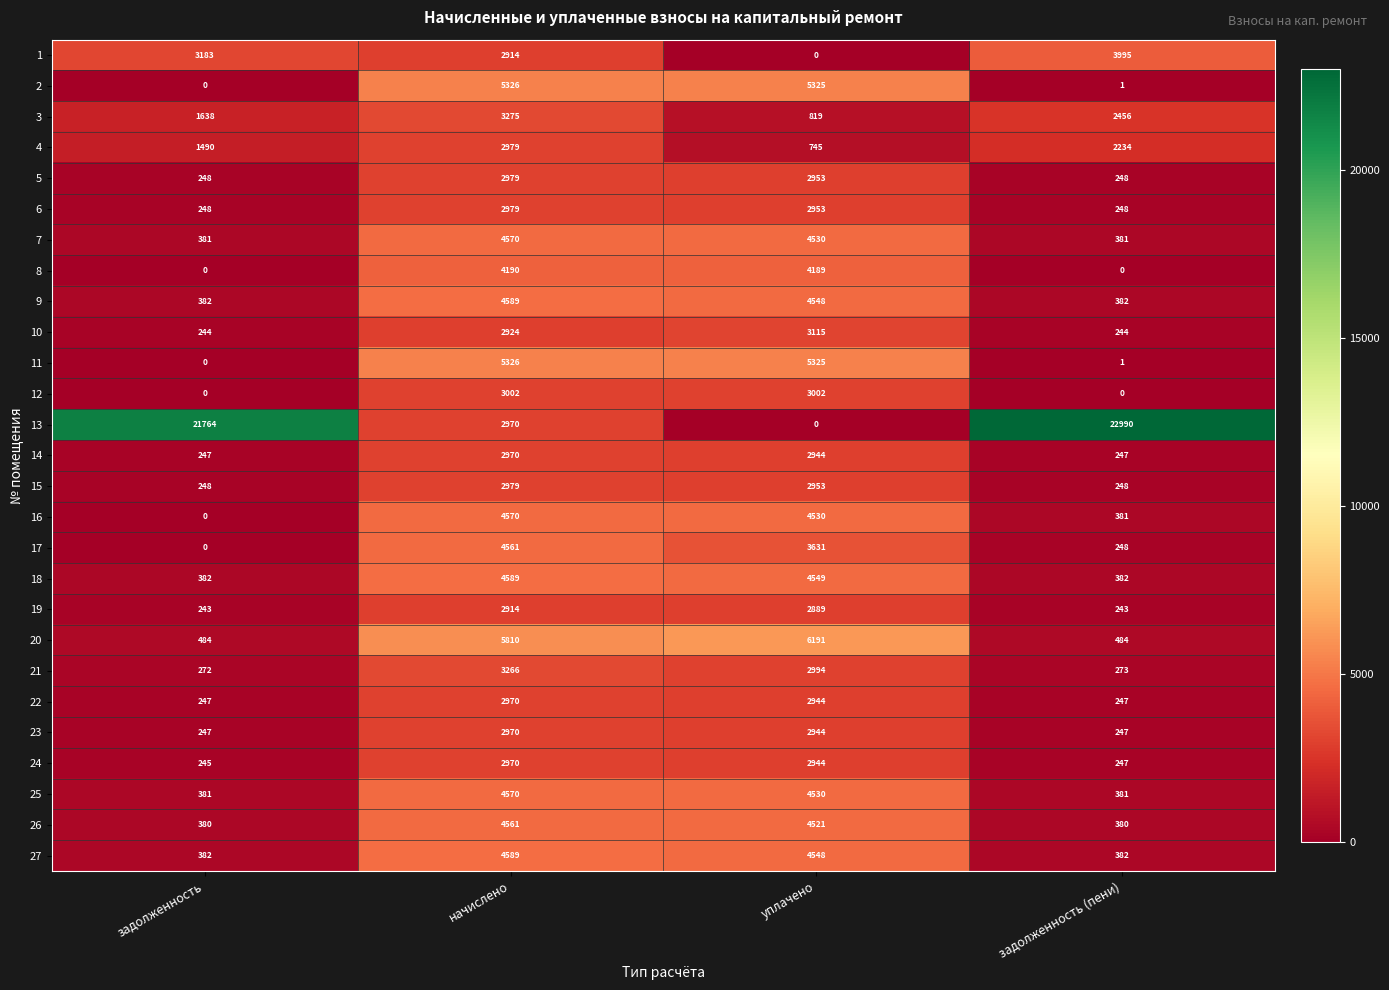

How many categories are shown in the chart?

4